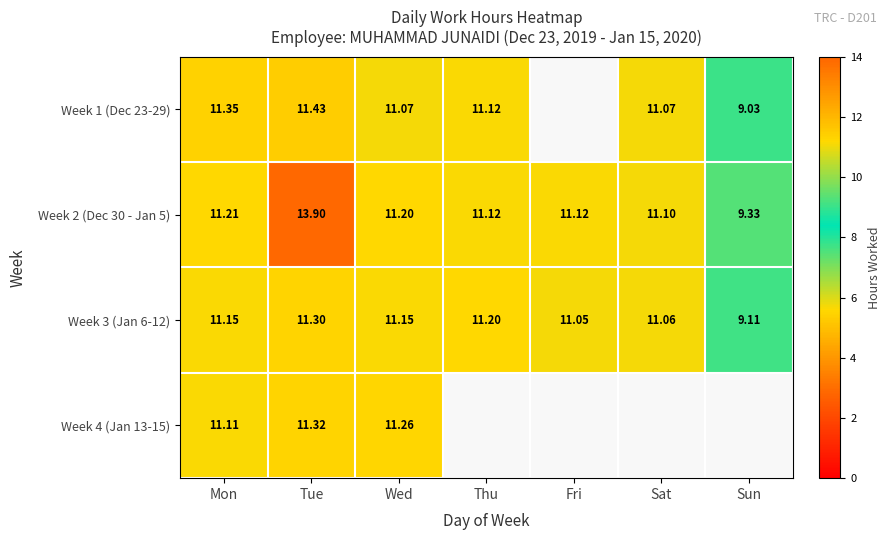

True or false: Week 3 (Jan 6-12) has a value of 3.7 at Tue.

False